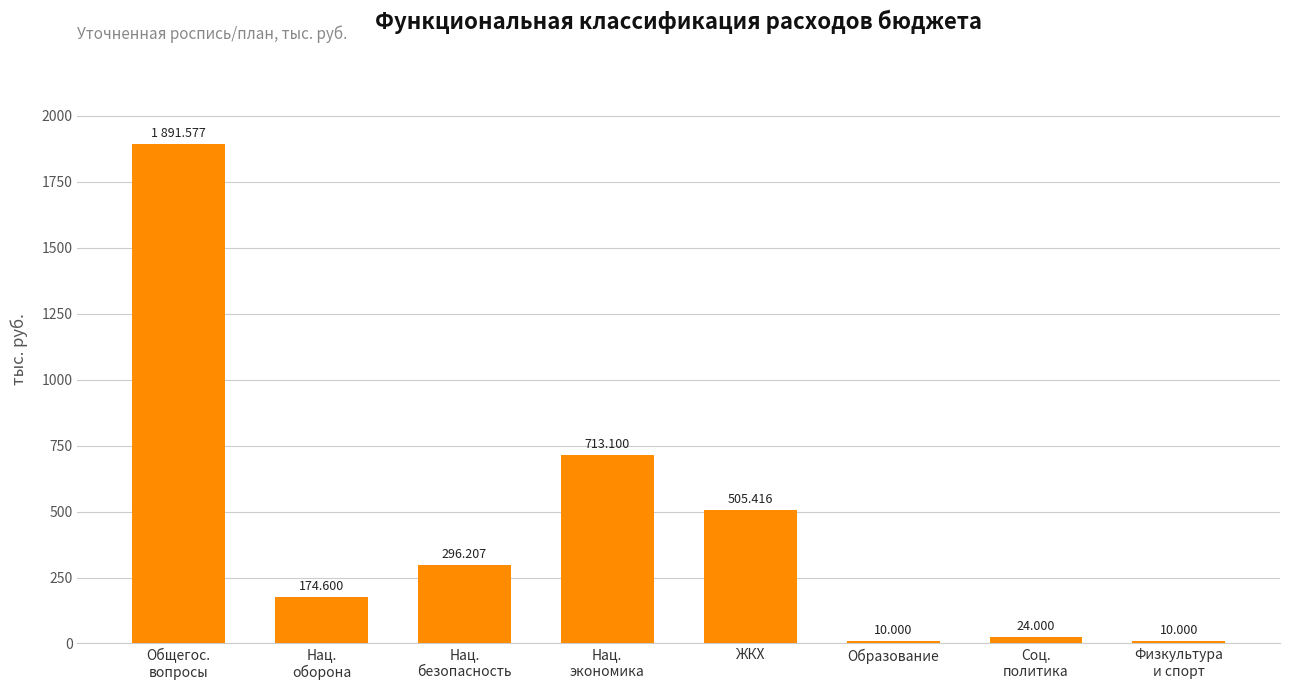

Read the value at Нац.
оборона.

174.6